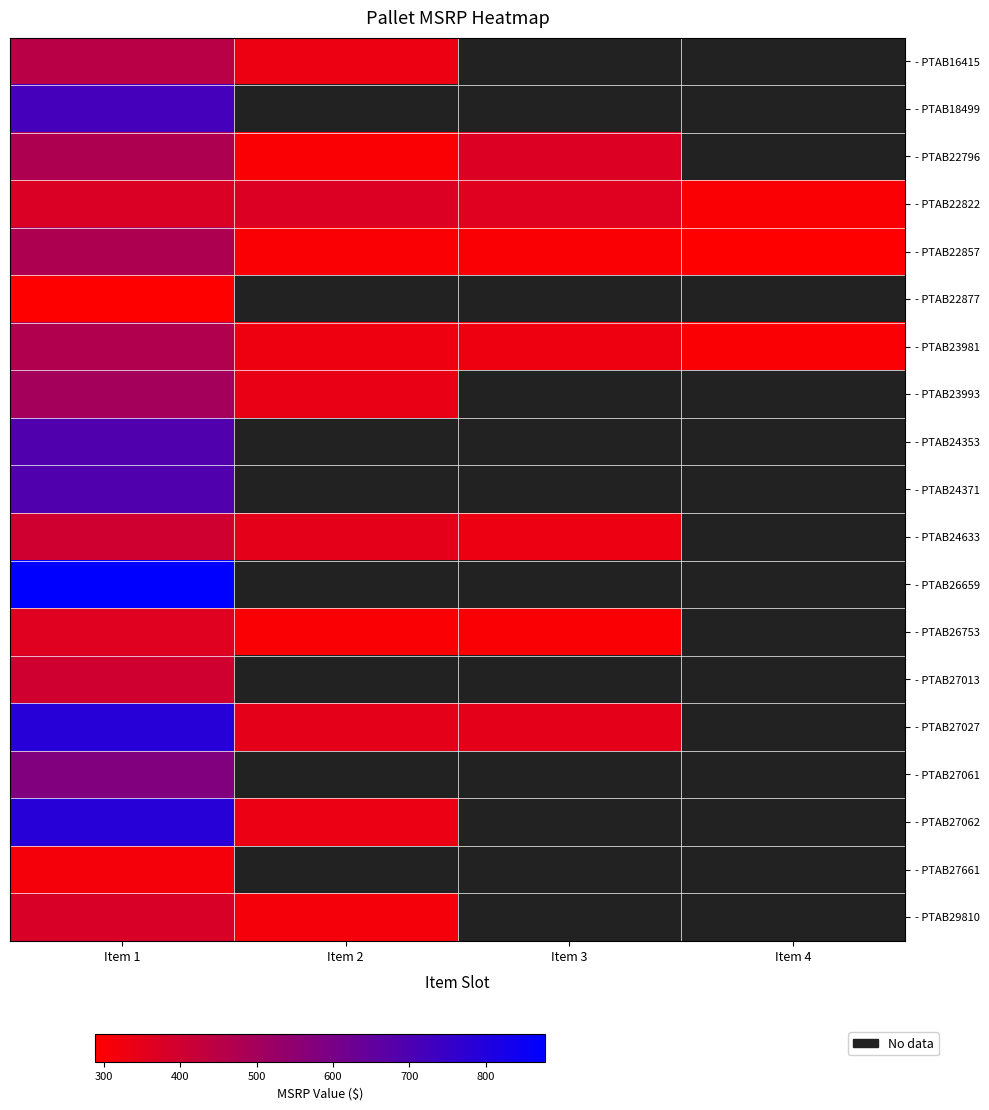

Rank the categories by - PTAB22857 value from highest to lowest.

Item 1, Item 2, Item 3, Item 4